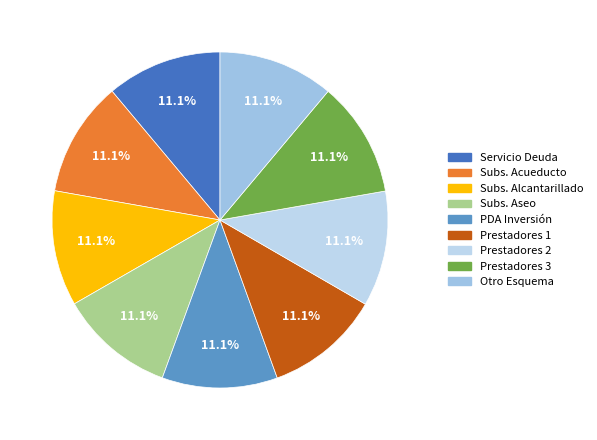

Count the number of slices in the pie.

9